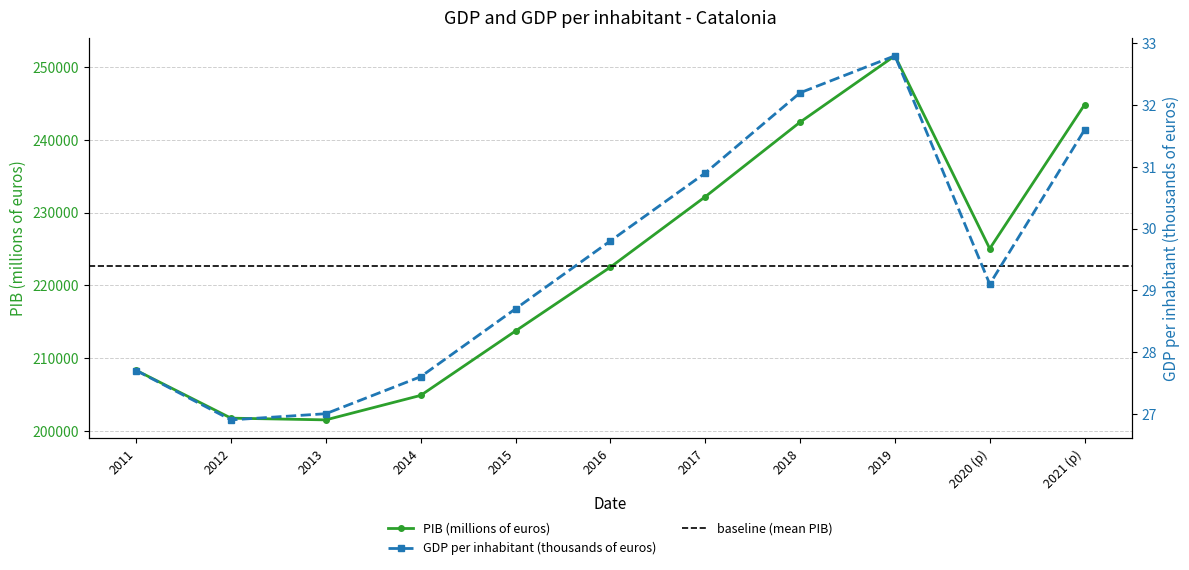

Rank the categories by GDP per inhabitant (thousands of euros) value from lowest to highest.

2012, 2013, 2014, 2011, 2015, 2020 (p), 2016, 2017, 2021 (p), 2018, 2019